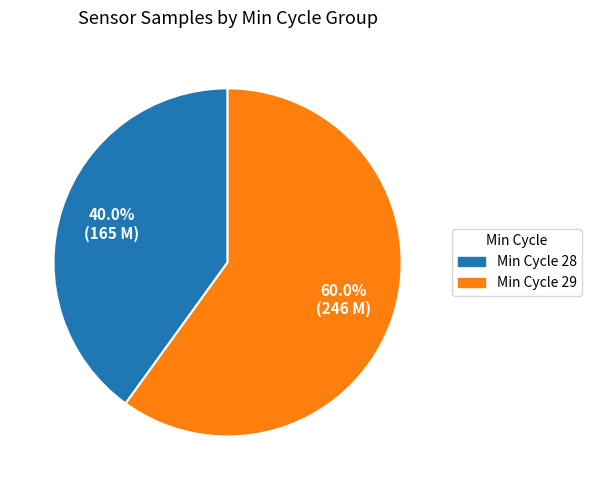

What is the smallest slice in the pie chart?

Min Cycle 28